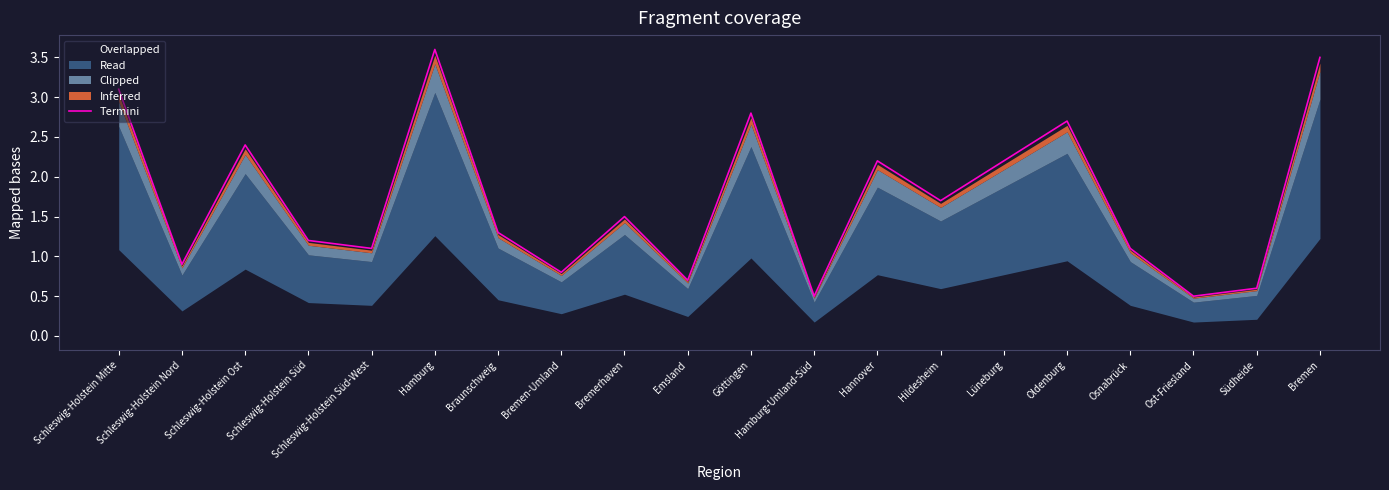

The value at Hildesheim is 1.7. True or false?

True